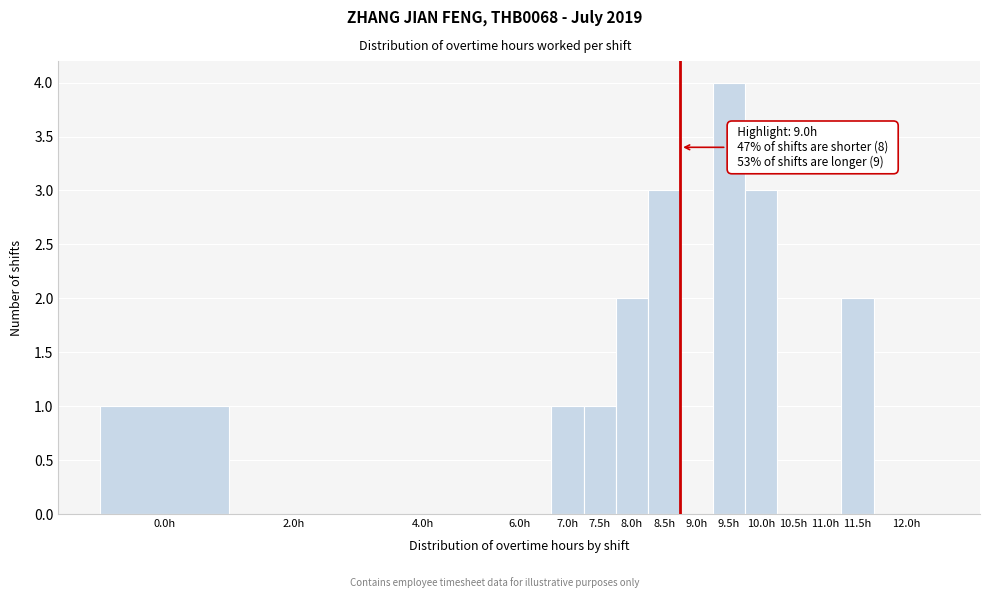

Reading left to right, transcribe all the data shown in this chart.

0.0h=1	2.0h=0	4.0h=0	6.0h=0	7.0h=1	7.5h=1	8.0h=2	8.5h=3	9.0h=0	9.5h=4	10.0h=3	10.5h=0	11.0h=0	11.5h=2	12.0h=0